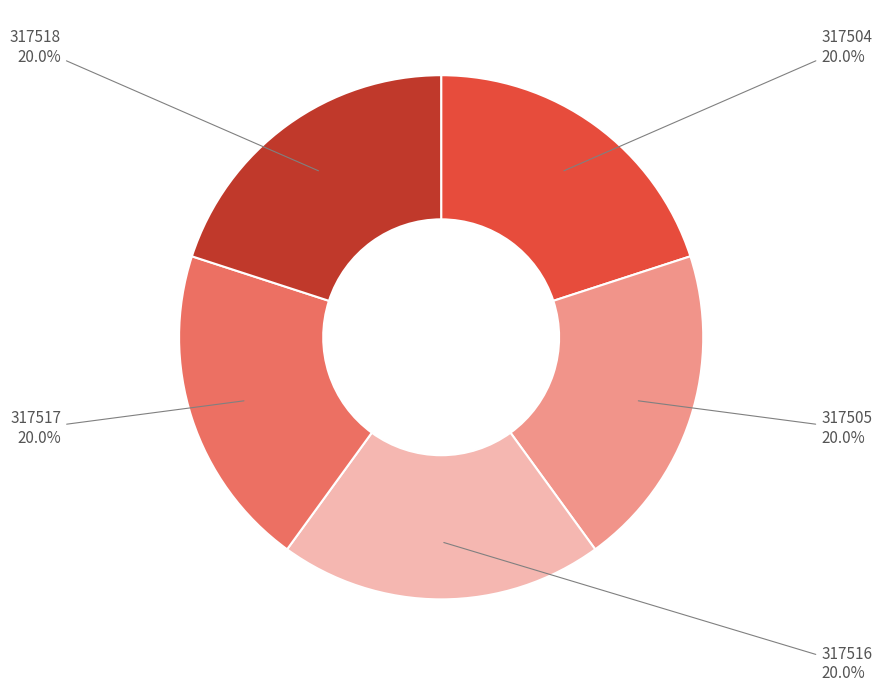

Combined, do 317518 and 317516 account for over 50%?

No